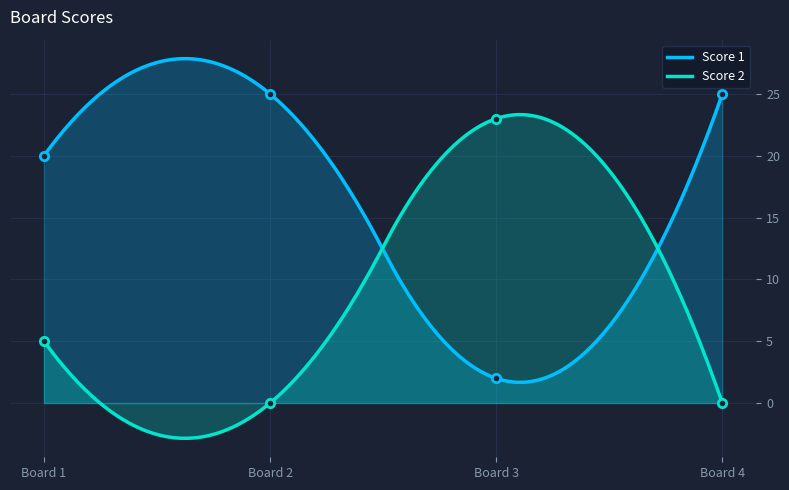

Count the number of data series in this chart.

2